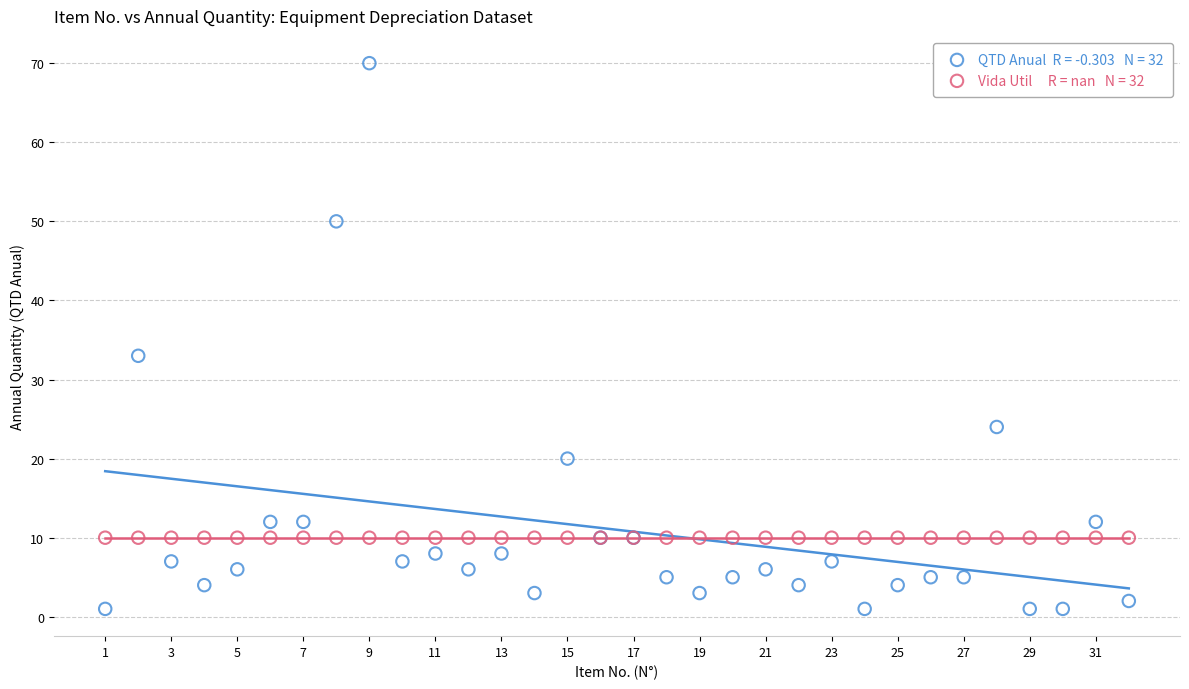

Across all series, what Y value is closest to 35?

33